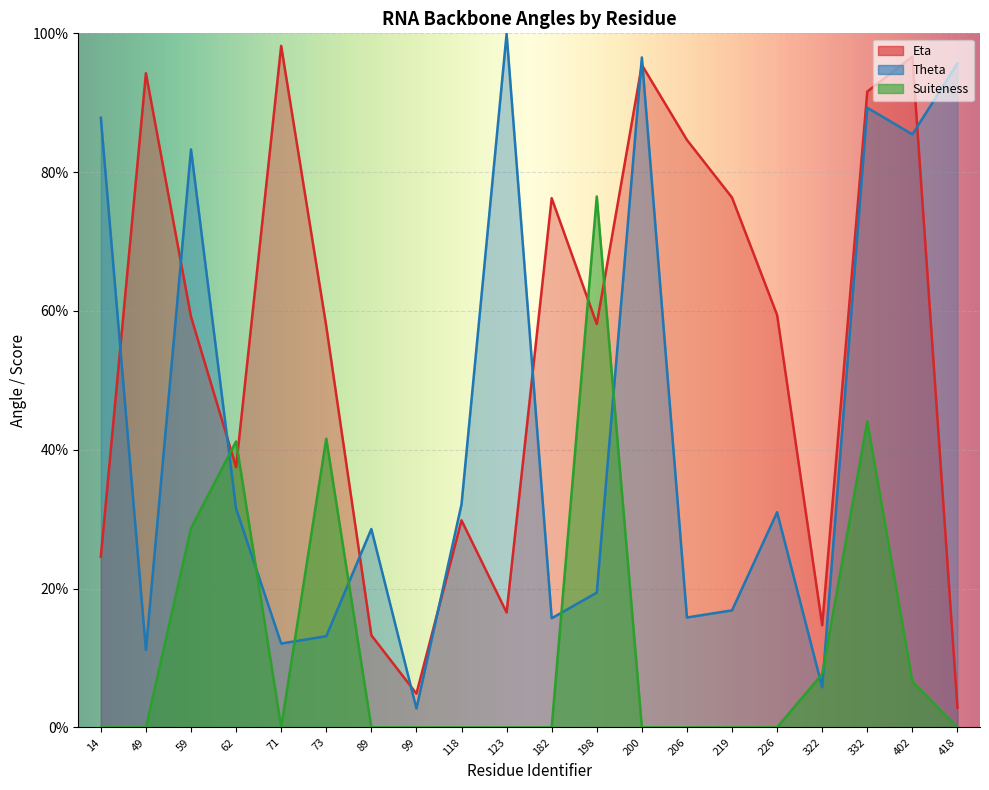

How many values in the Suiteness series exceed 0?

7